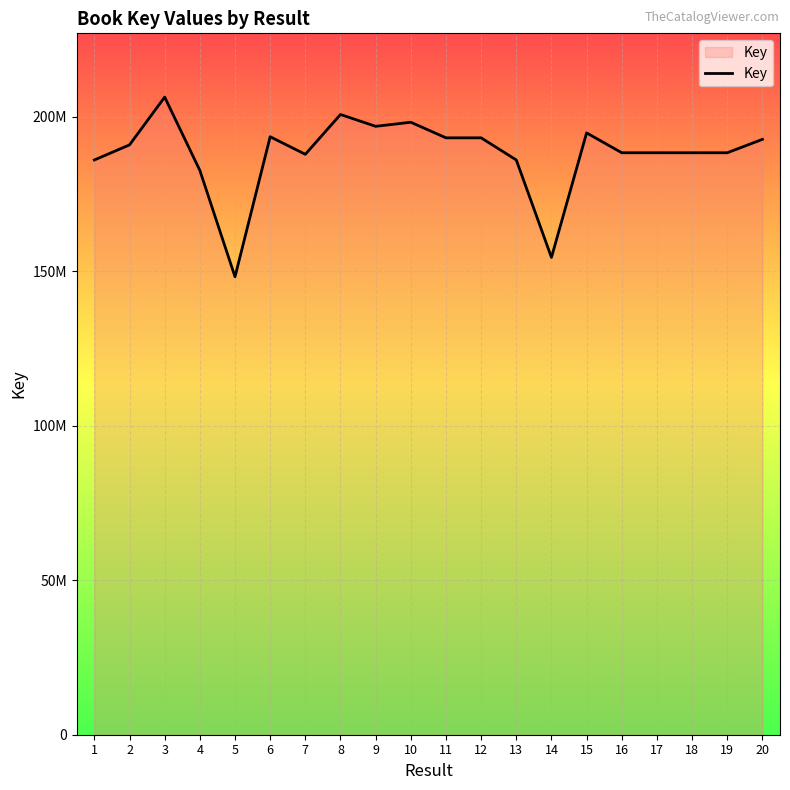

Rank the categories by value from highest to lowest.

3, 8, 10, 9, 15, 6, 12, 11, 20, 2, 16, 17, 19, 18, 7, 1, 13, 4, 14, 5